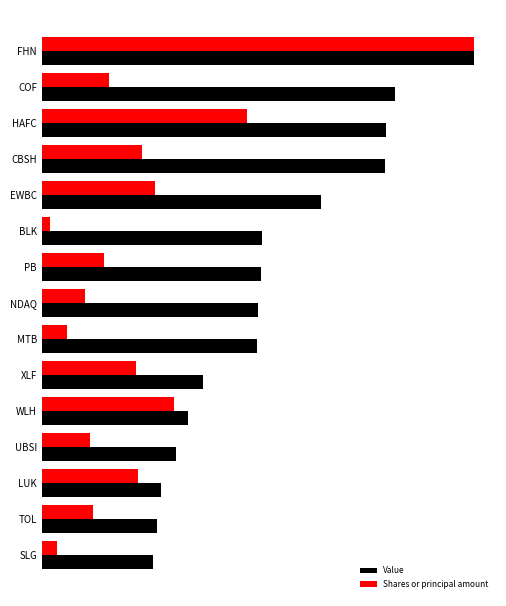

What are all the series names shown in the legend?

Value, Shares or principal amount